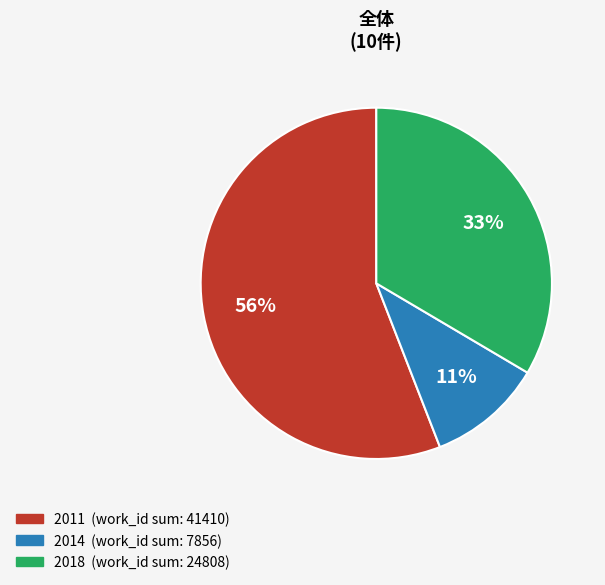

Is there a majority slice in this chart?

Yes